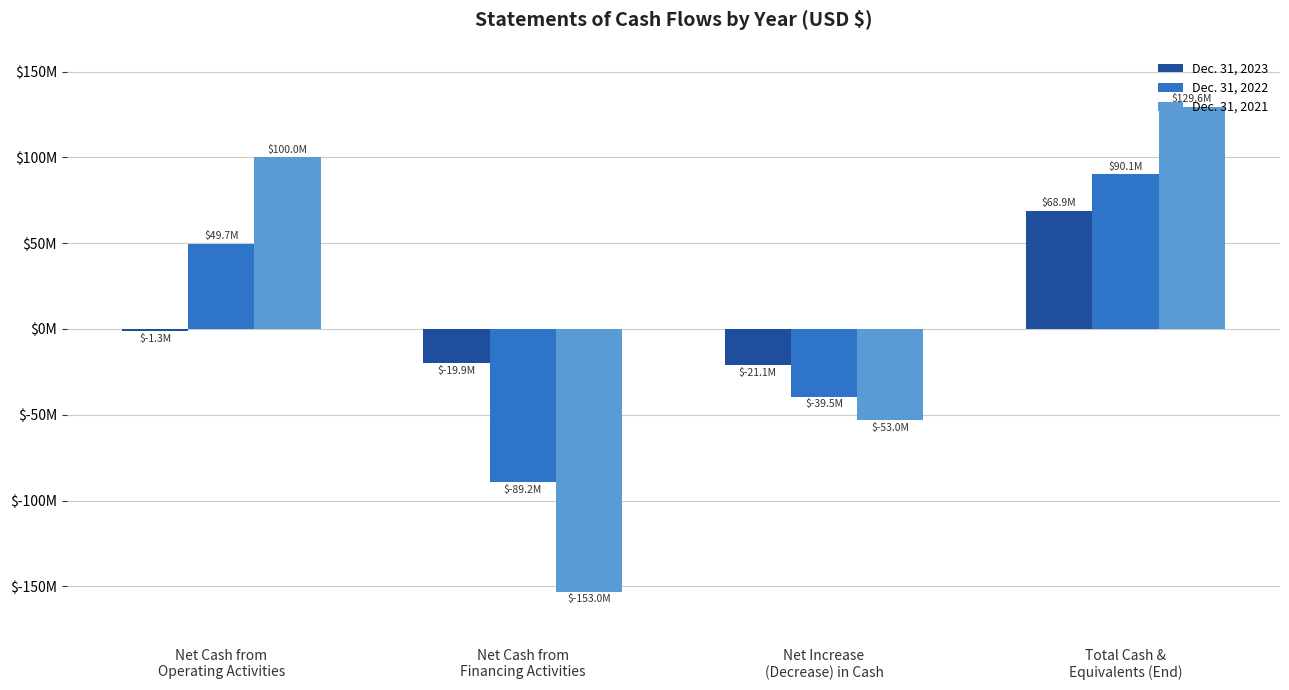

What is the sum of all Dec. 31, 2021 values?

23588848